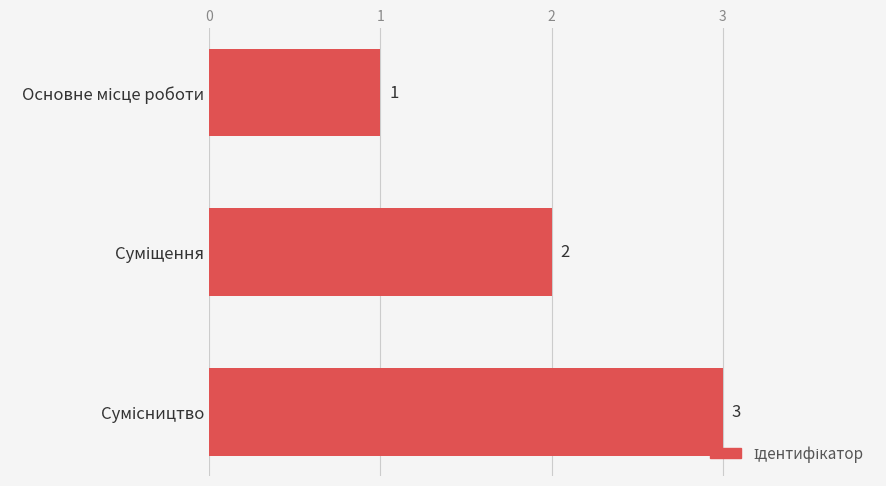

What is the greatest value displayed?

3